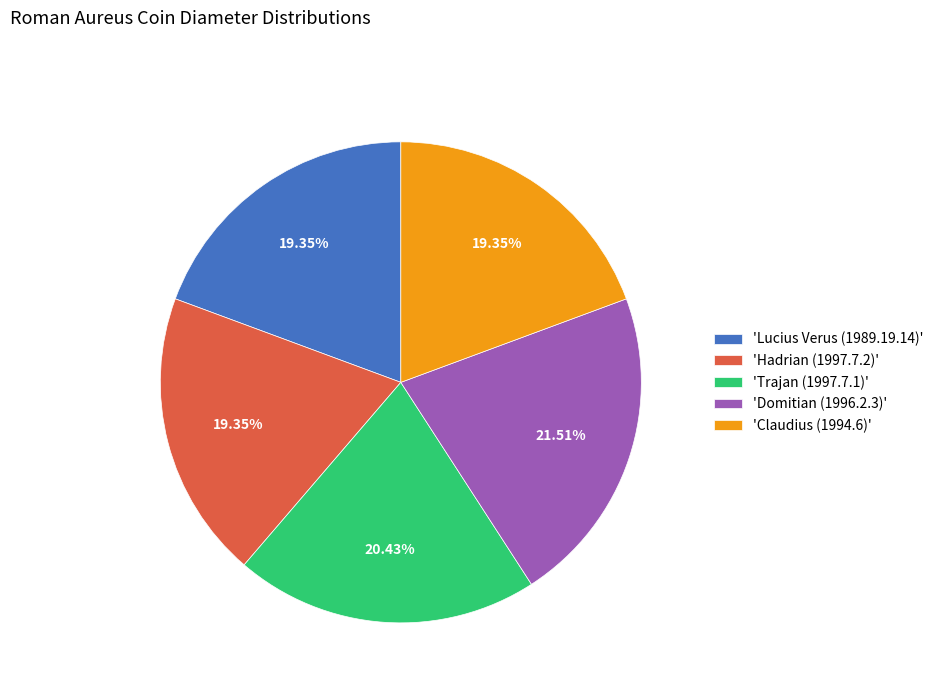

Does 'Hadrian (1997.7.2)' represent more than half of the total?

No